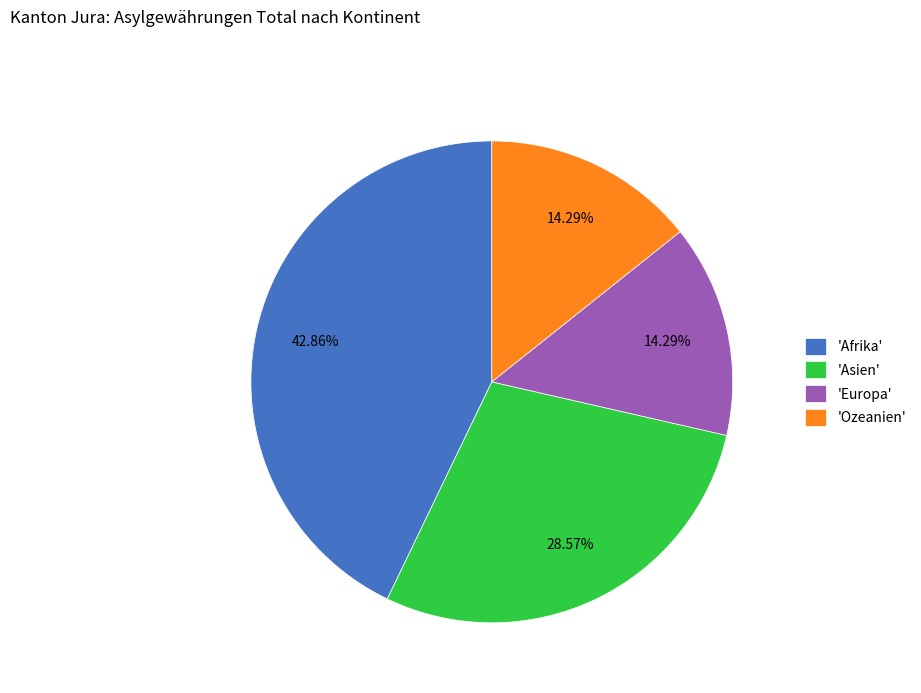

How many slices are in this pie chart?

4